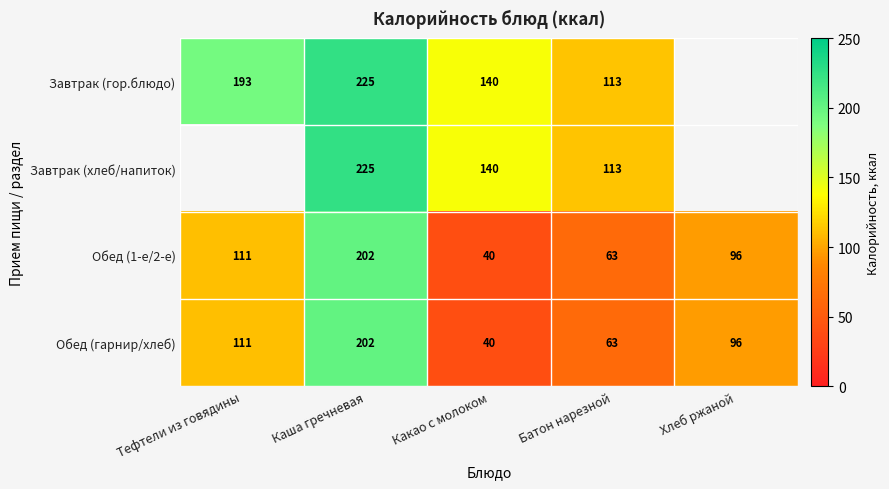

Is the value of Обед (1-е/2-е) at Хлеб ржаной greater than the value of Завтрак (хлеб/напиток) at Какао с молоком?

No